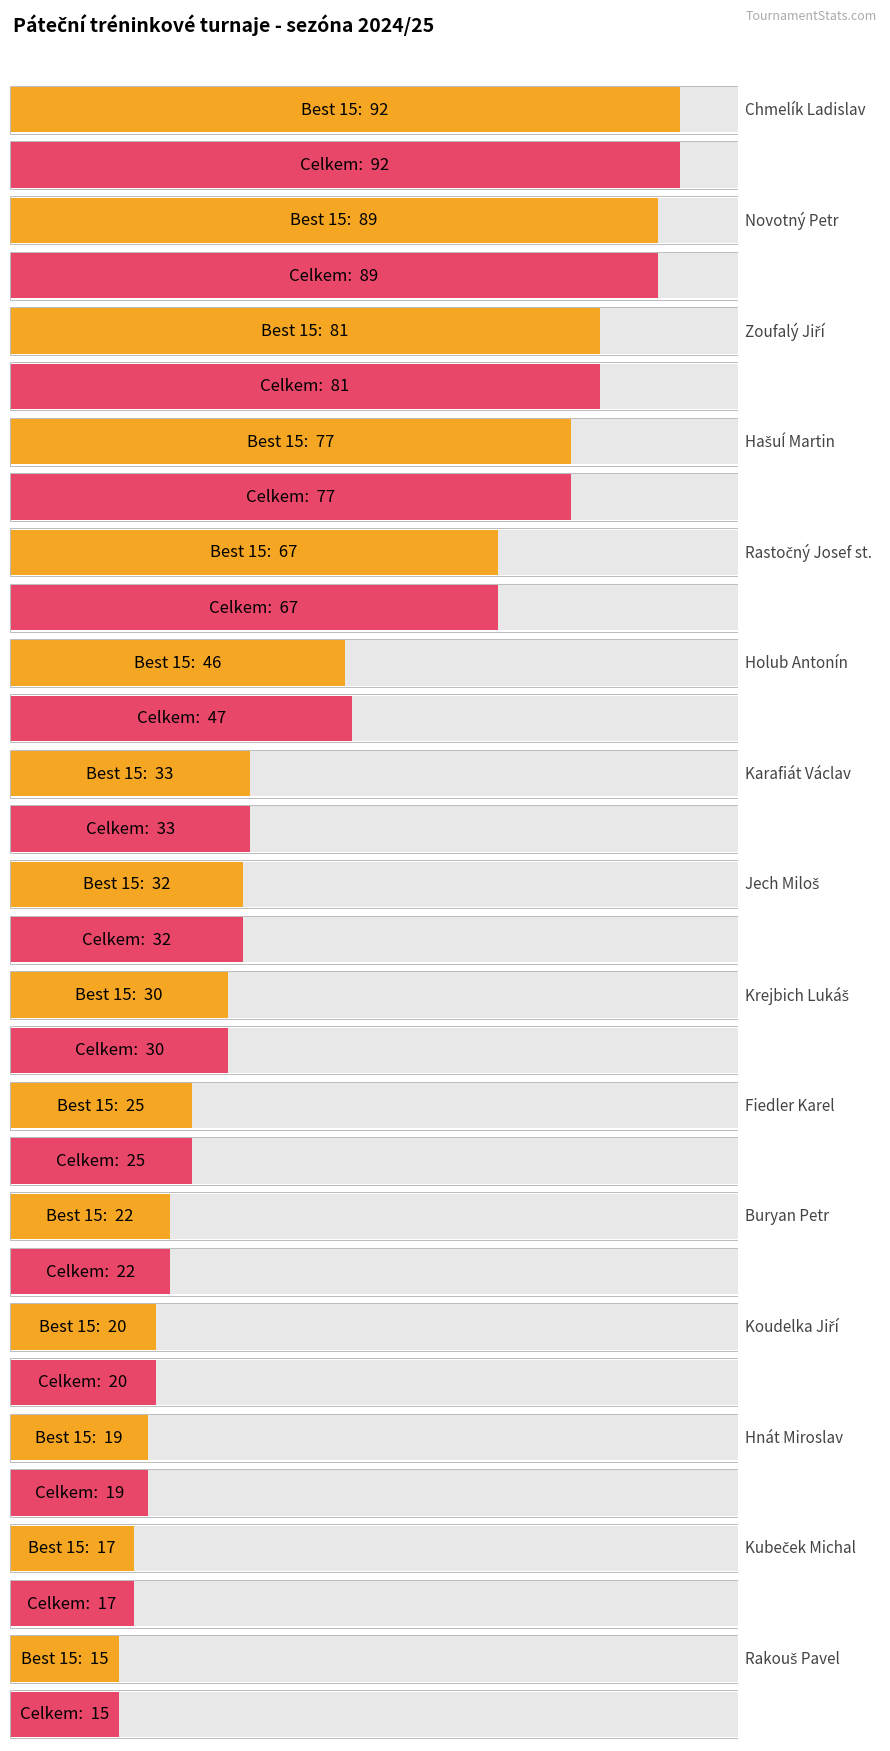

What is the sum of the Celkem values at Karafiát Václav and Koudelka Jiří?

53